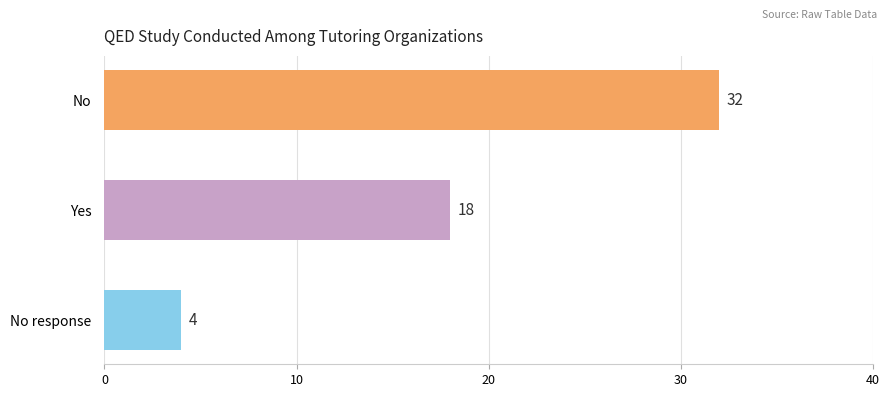

The chart shows a value of 26 at Yes. True or false?

False